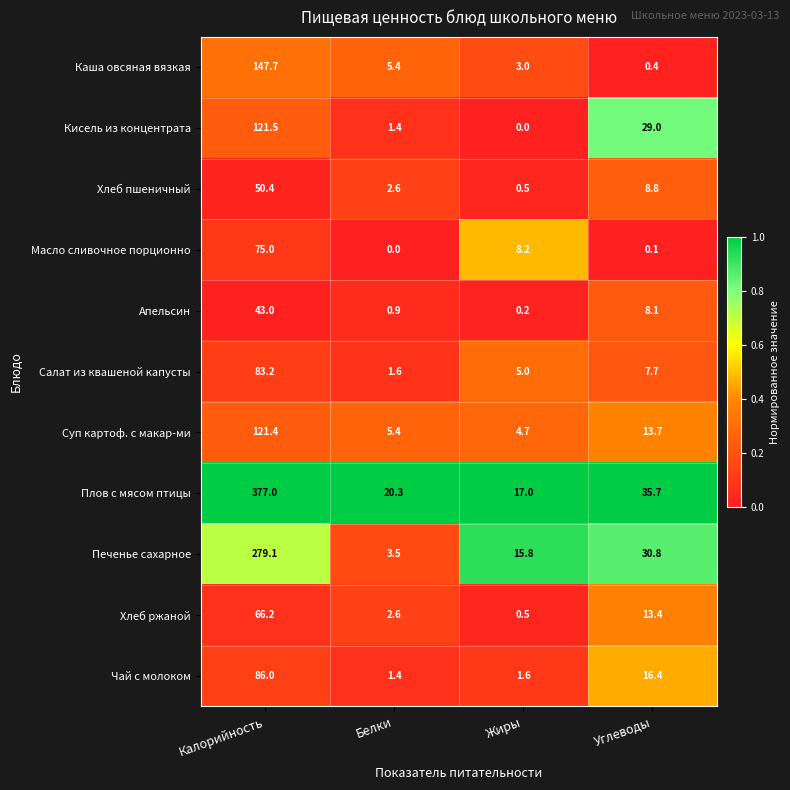

Which series has the widest spread of values?

Плов с мясом птицы